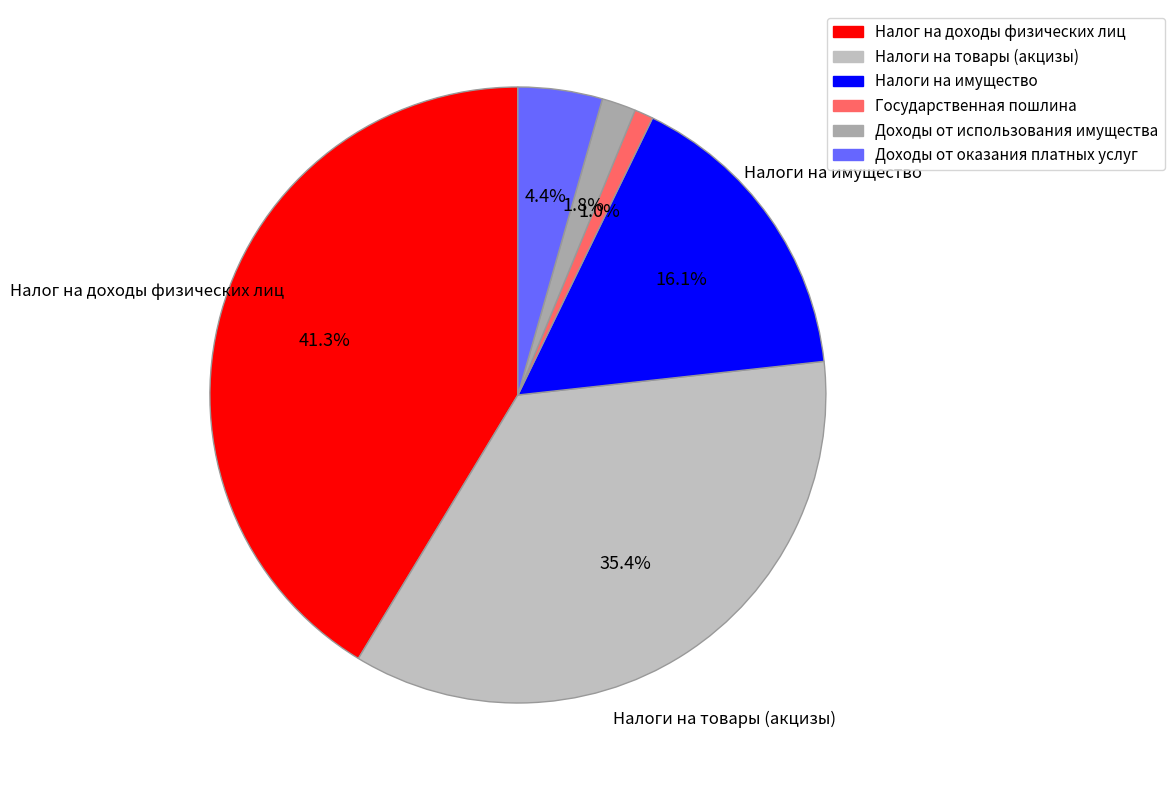

Combined, what portion of the pie is Доходы от использования имущества and Доходы от оказания платных услуг?

6.2%